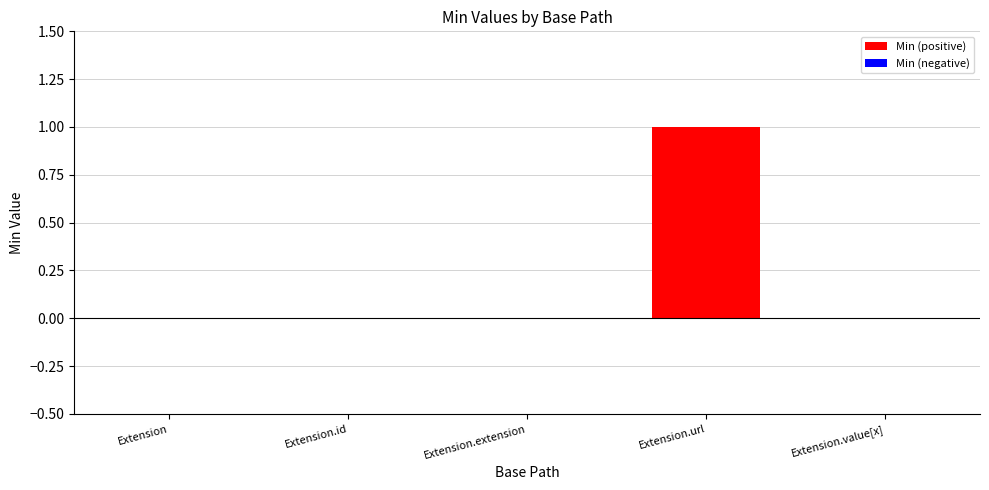

Count the number of categories in the chart.

5